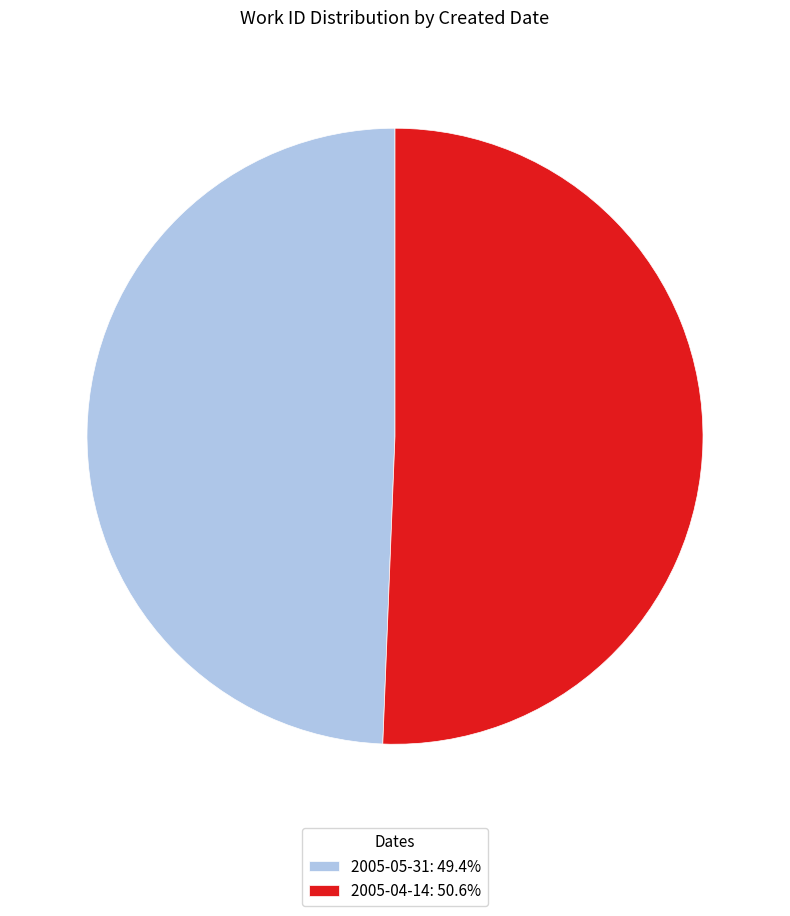

Does any single category account for the majority?

Yes